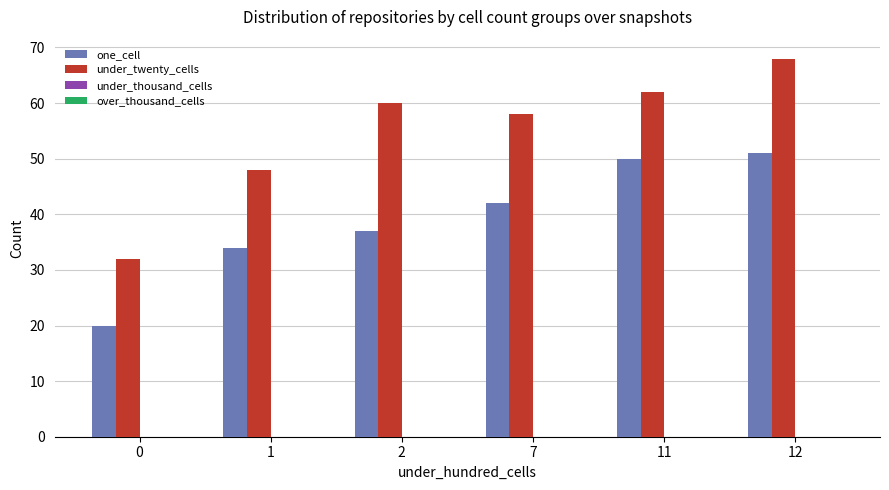

List the labels in order of under_twenty_cells value, smallest first.

0, 1, 7, 2, 11, 12